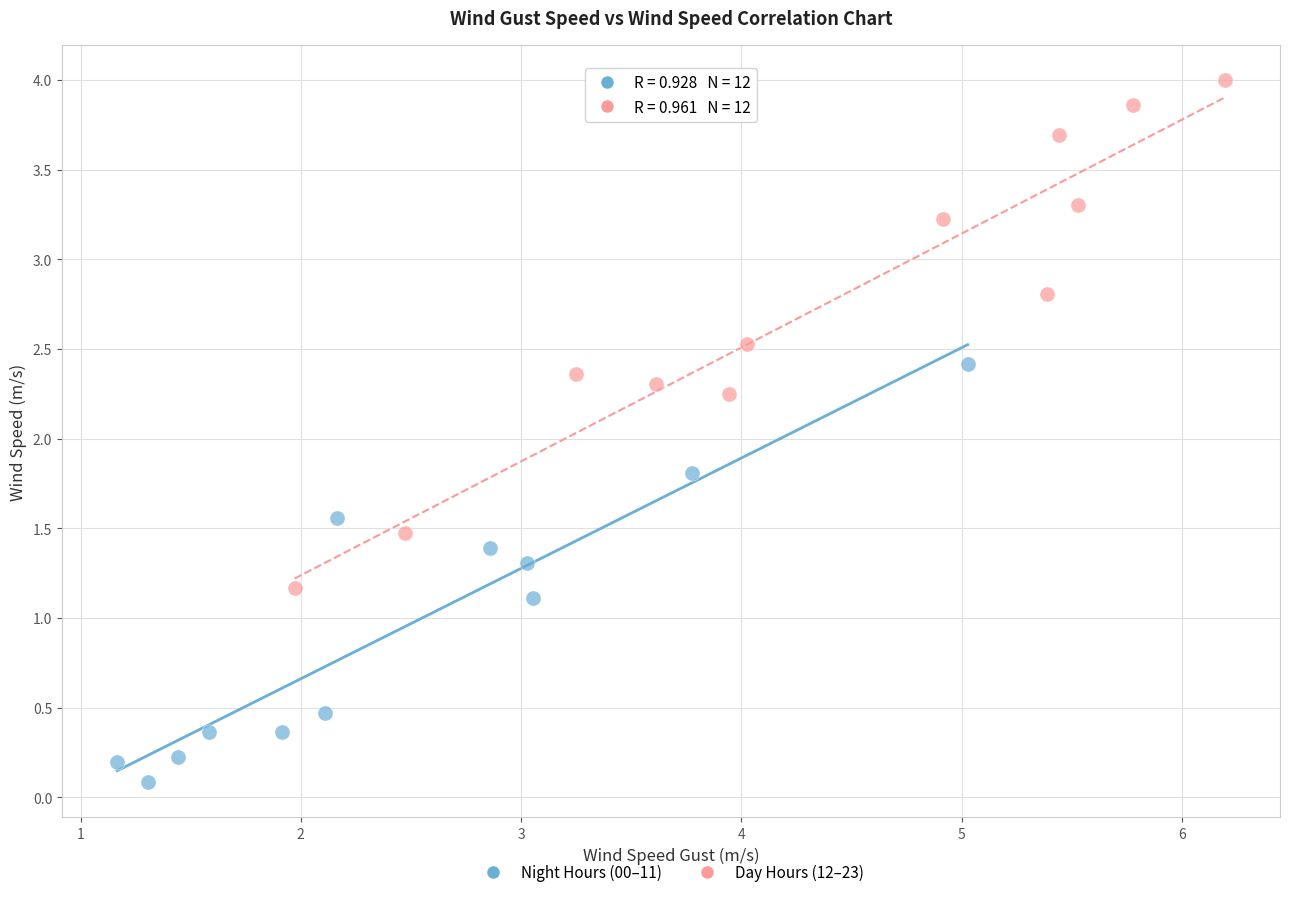

Which series has the widest spread of Y values?

Day Hours (12–23)